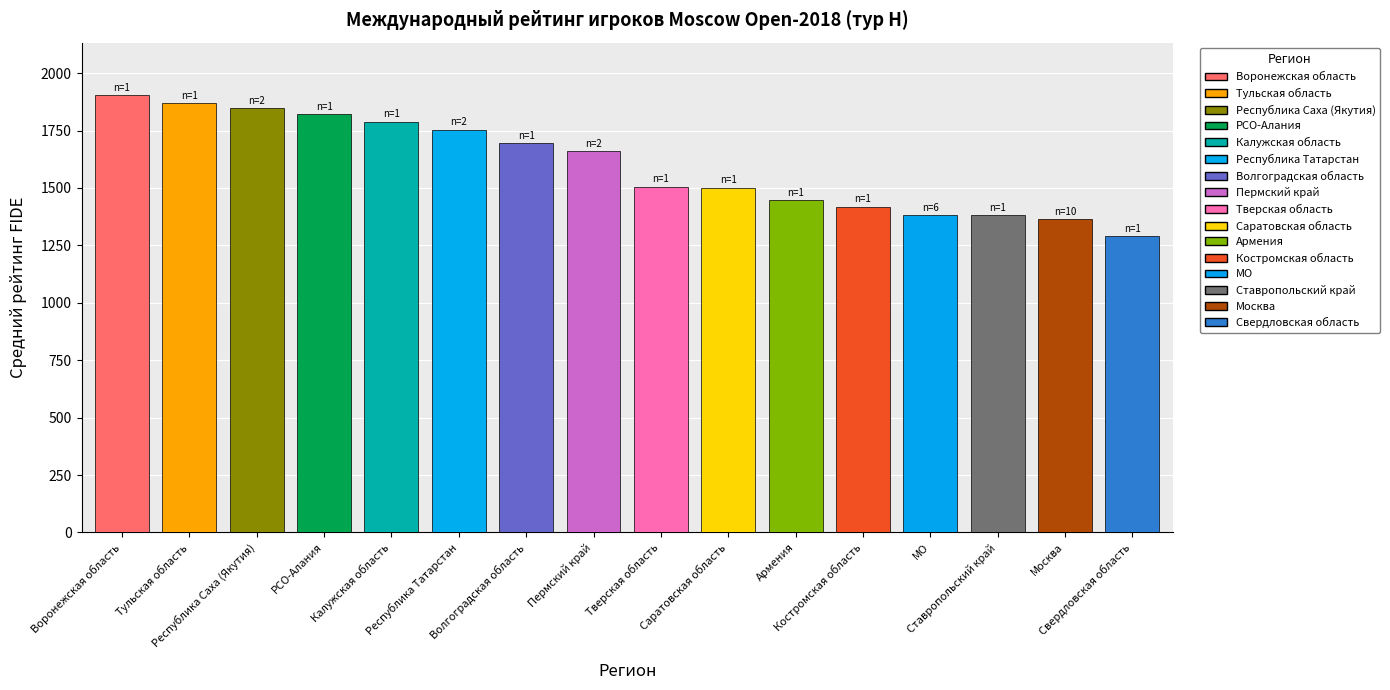

True or false: the data shows 1754.0 at Республика Татарстан.

True